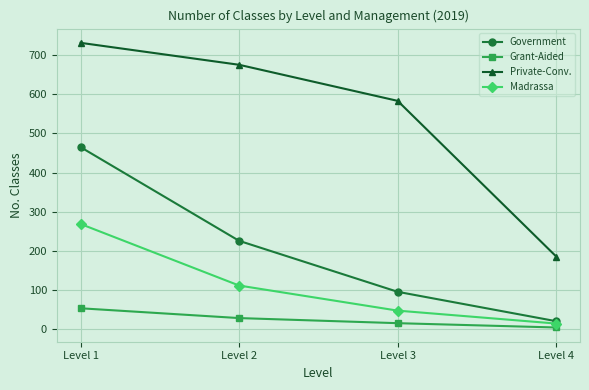

How many lines are shown in the chart?

4